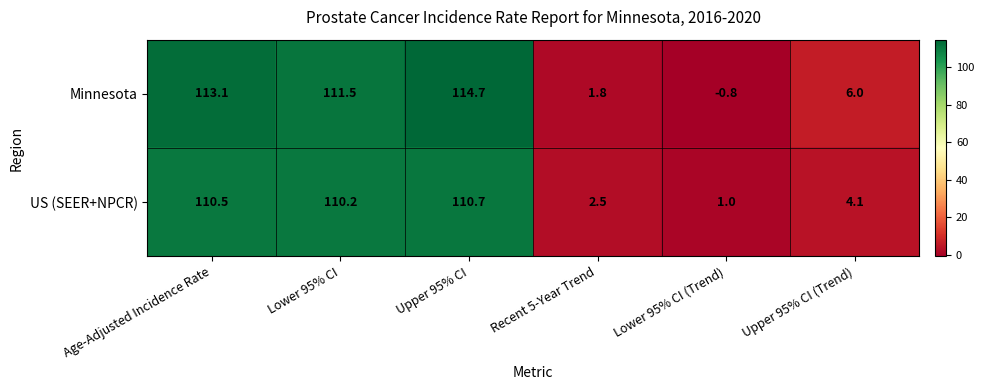

Reading right to left, extract all data points from this chart.

Minnesota: Upper 95% CI (Trend)=6.0	Lower 95% CI (Trend)=-0.8	Recent 5-Year Trend=1.8	Upper 95% CI=114.7	Lower 95% CI=111.5	Age-Adjusted Incidence Rate=113.1
US (SEER+NPCR): Upper 95% CI (Trend)=4.1	Lower 95% CI (Trend)=1.0	Recent 5-Year Trend=2.5	Upper 95% CI=110.7	Lower 95% CI=110.2	Age-Adjusted Incidence Rate=110.5